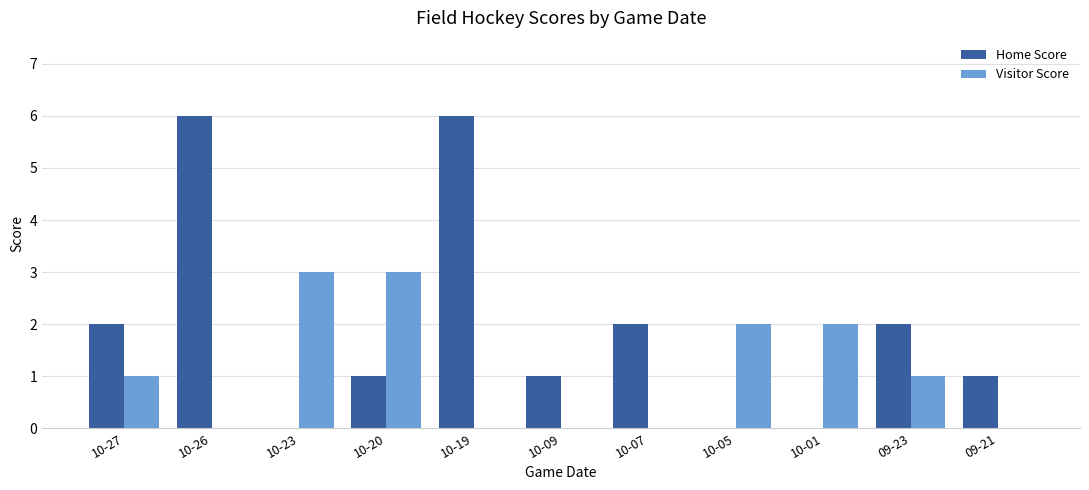

Which series has the largest total across all categories?

Home Score